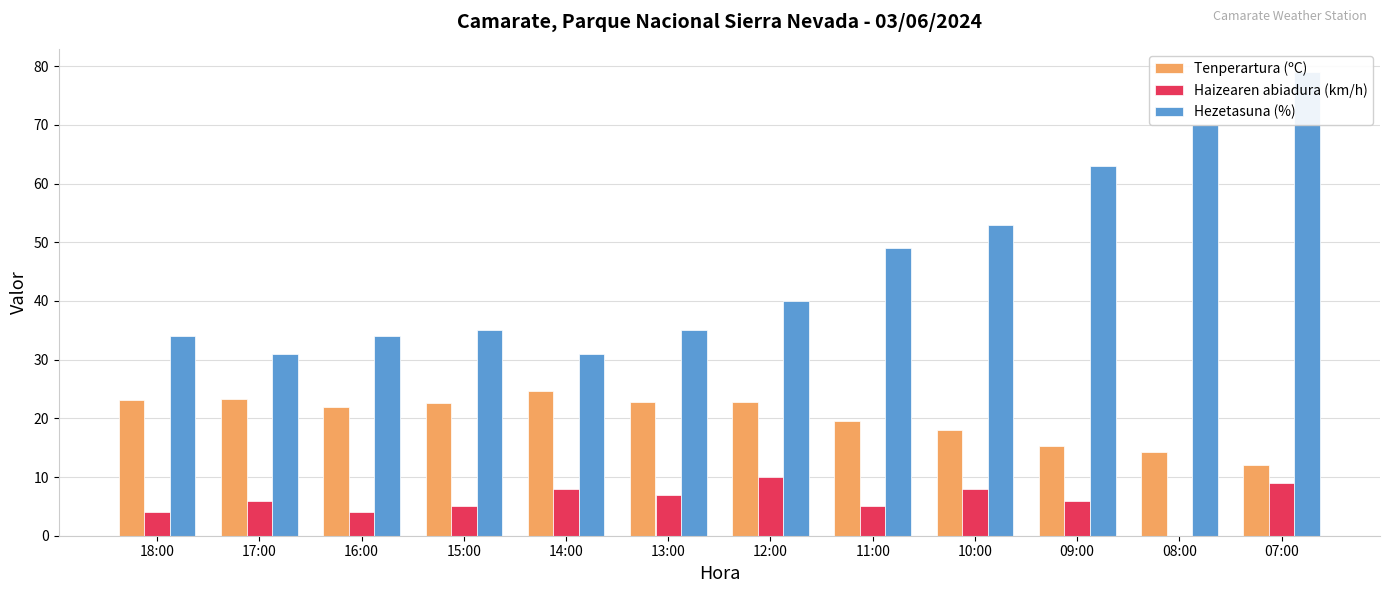

True or false: Tenperartura (ºC) has a value of 22.8 at 13:00.

True